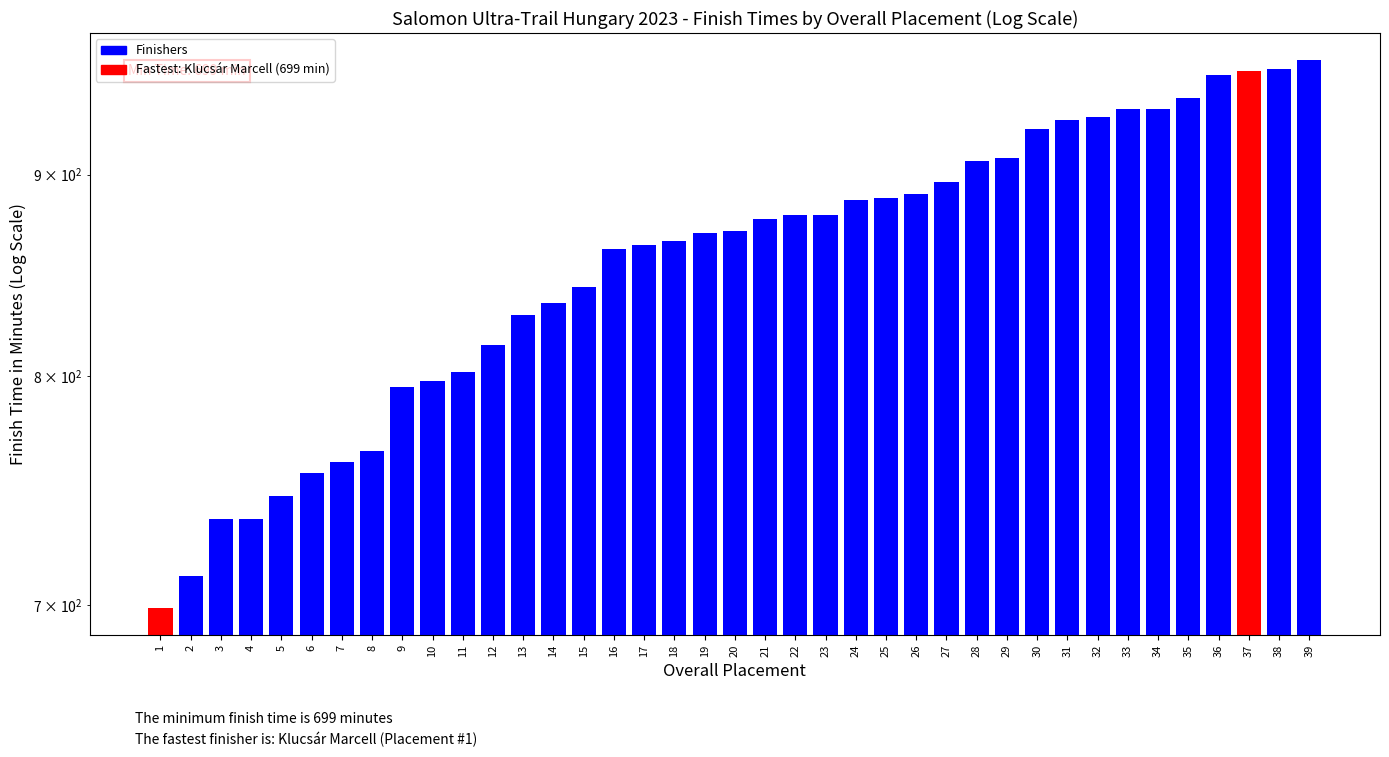

Are the bars horizontal?

No